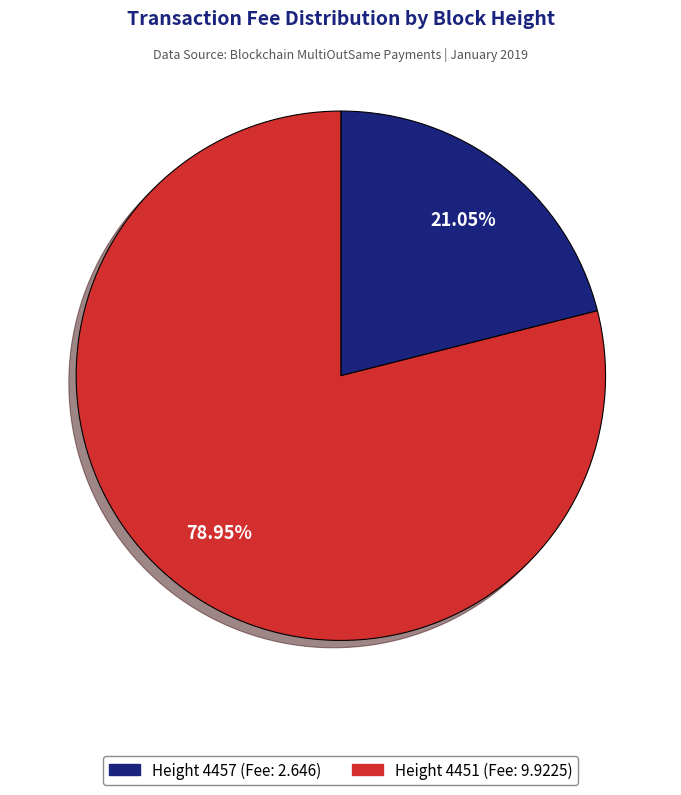

To the nearest percent, what is the average slice percentage?

50%